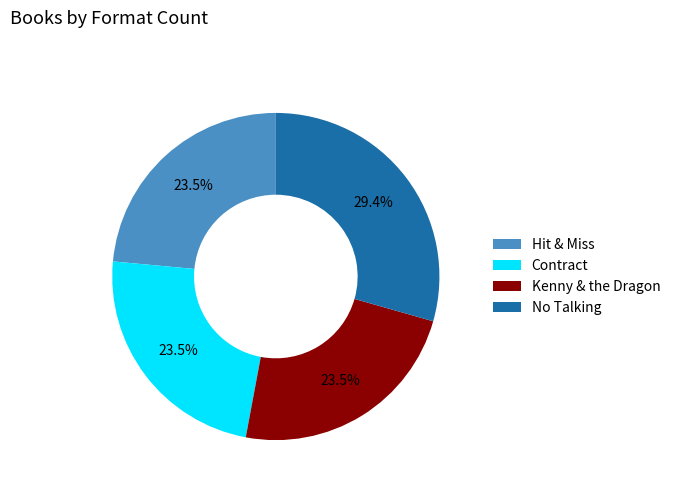

Which slice is the largest?

No Talking